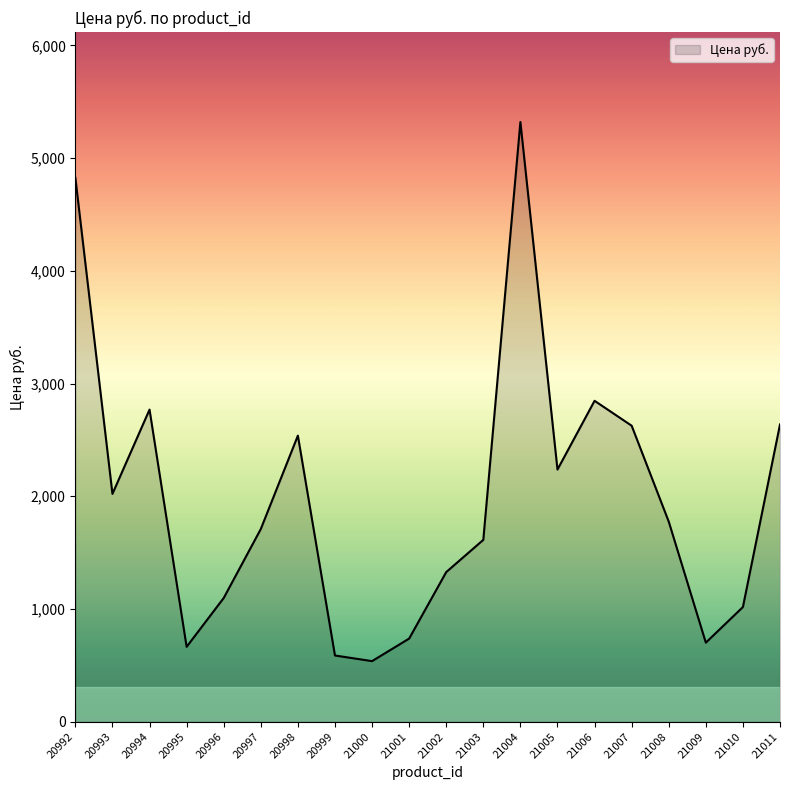

What is the sum of the values at 21003 and 21006?

4460